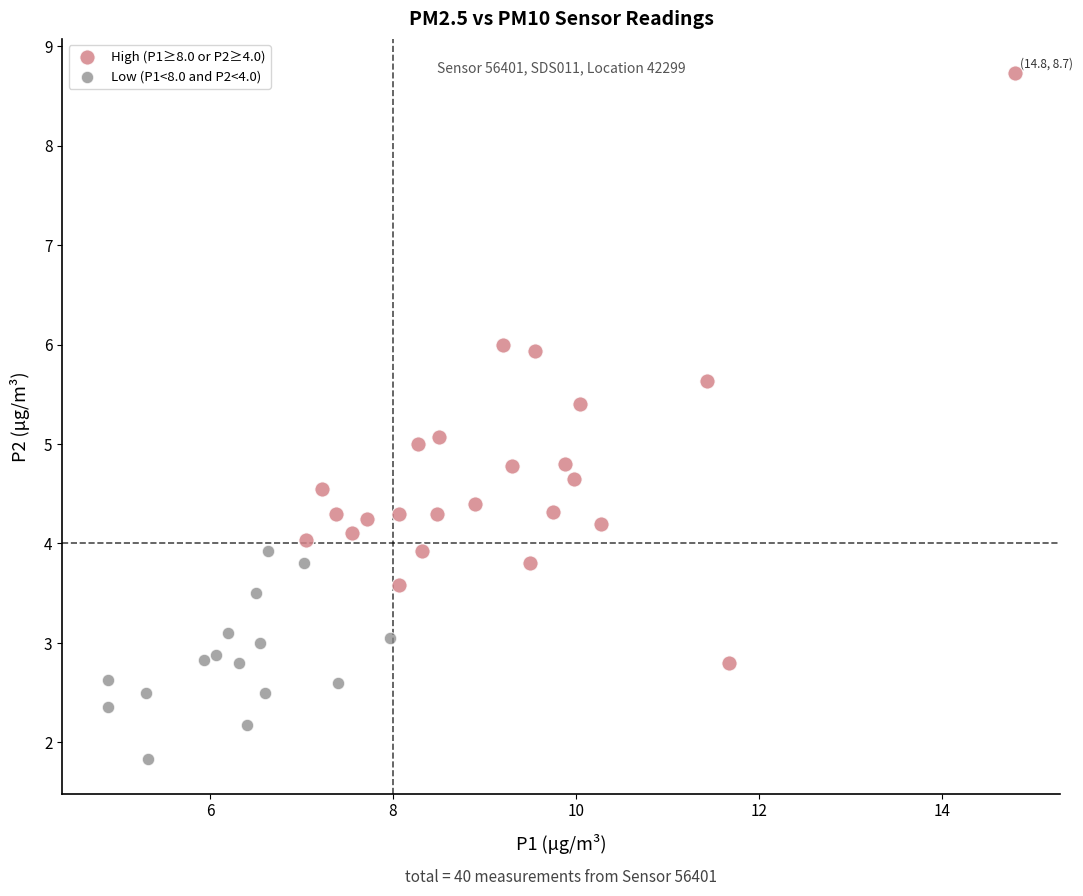

Which series contains the lowest Y value?

Low (P1<8.0 and P2<4.0)